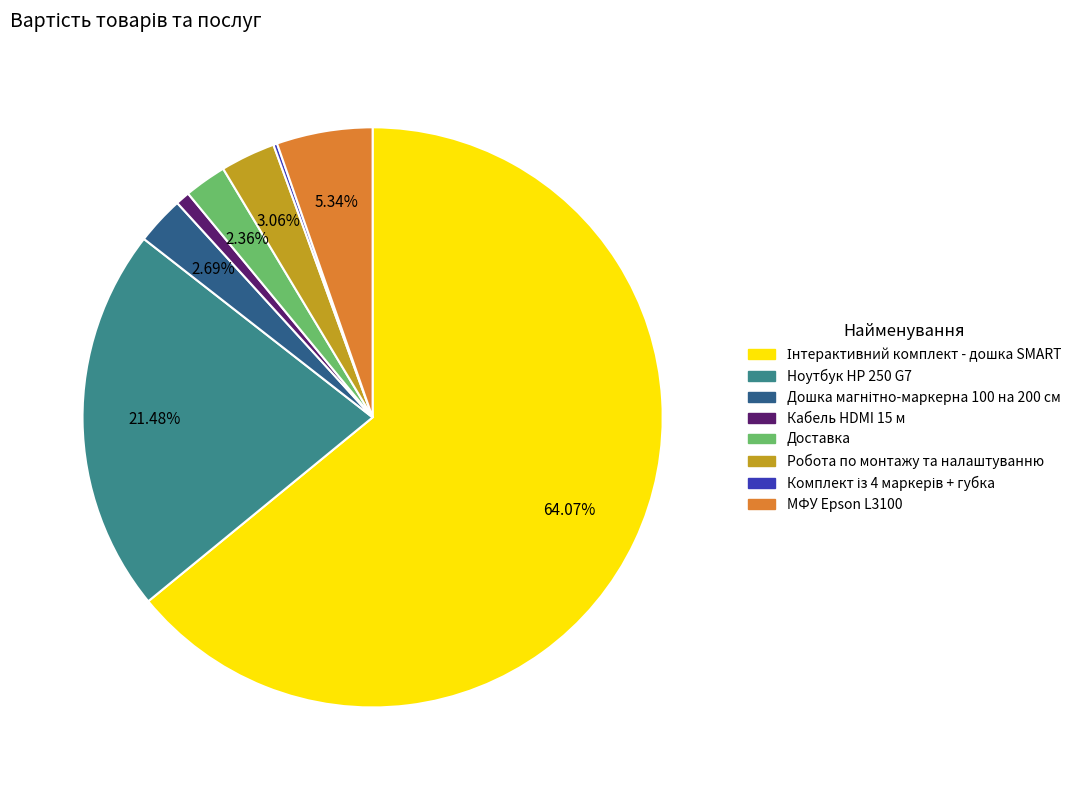

To the nearest percent, what is the average slice percentage?

12%